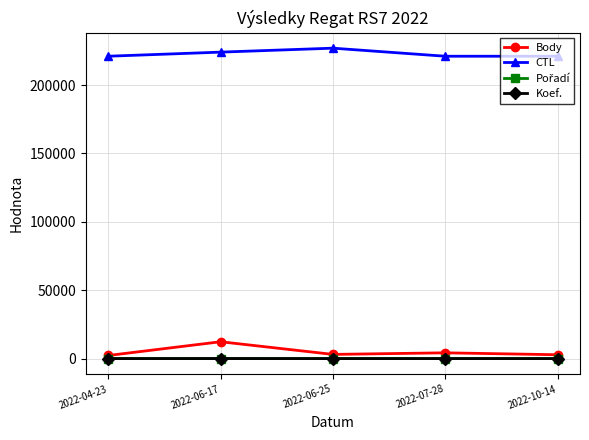

Where is Body nearest to the value 7288?

2022-07-28